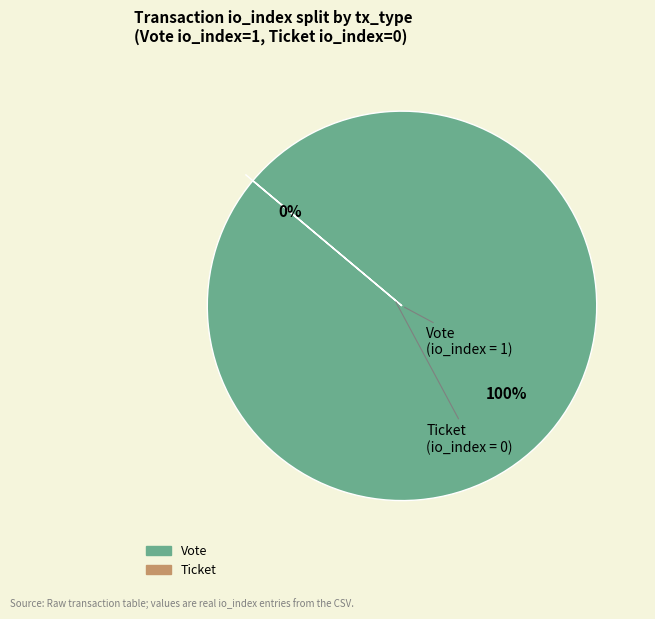

True or false: Vote accounts for 100% of the total.

True